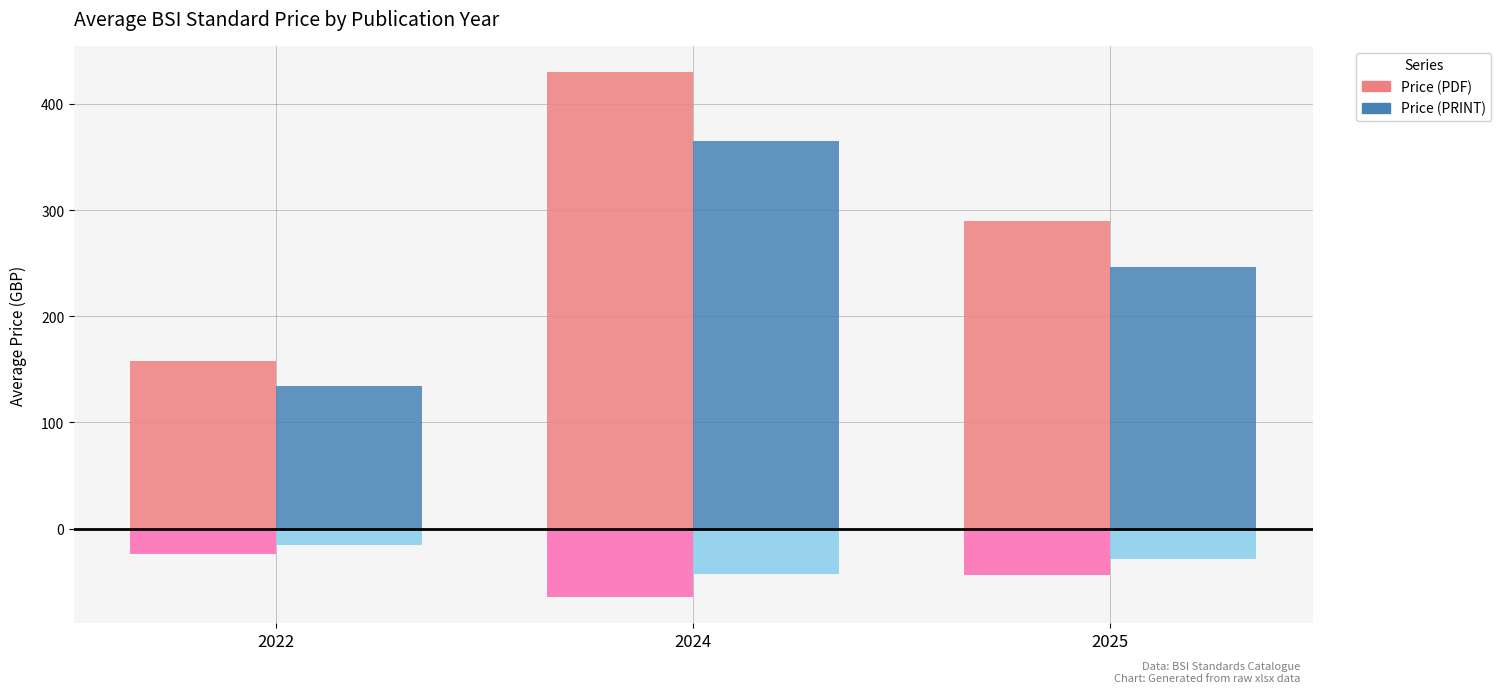

Is the value of Price (PRINT) at 2024 greater than the value of Price (PDF) at 2025?

Yes